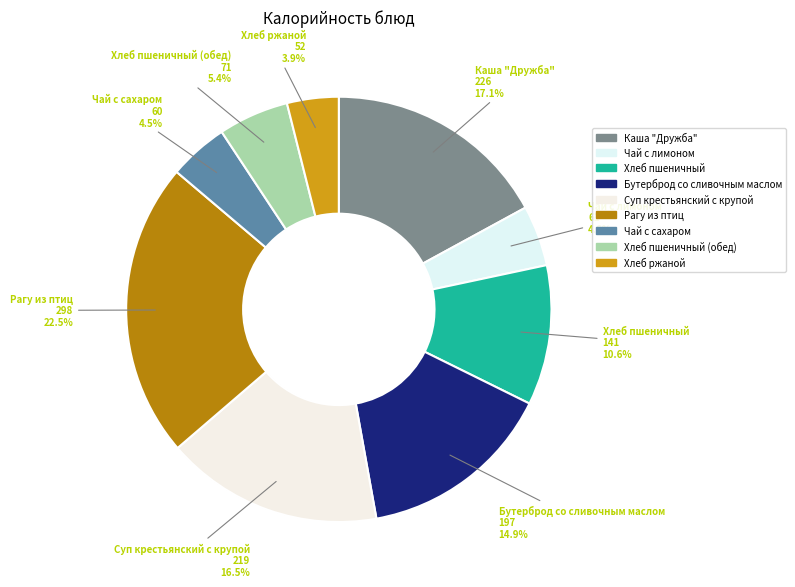

Count the number of slices in the pie.

9